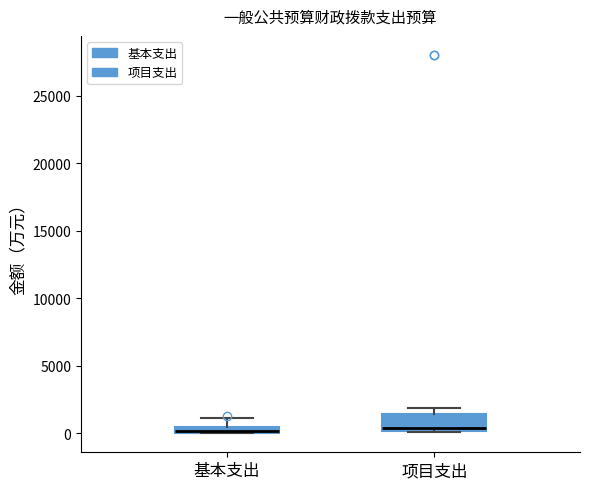

Comparing the boxes themselves (not the whiskers), which one is the tallest?

项目支出